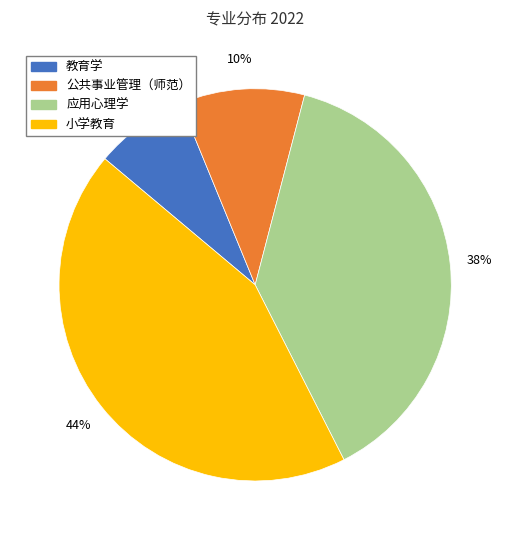

Is there any slice that represents more than half of the pie?

No